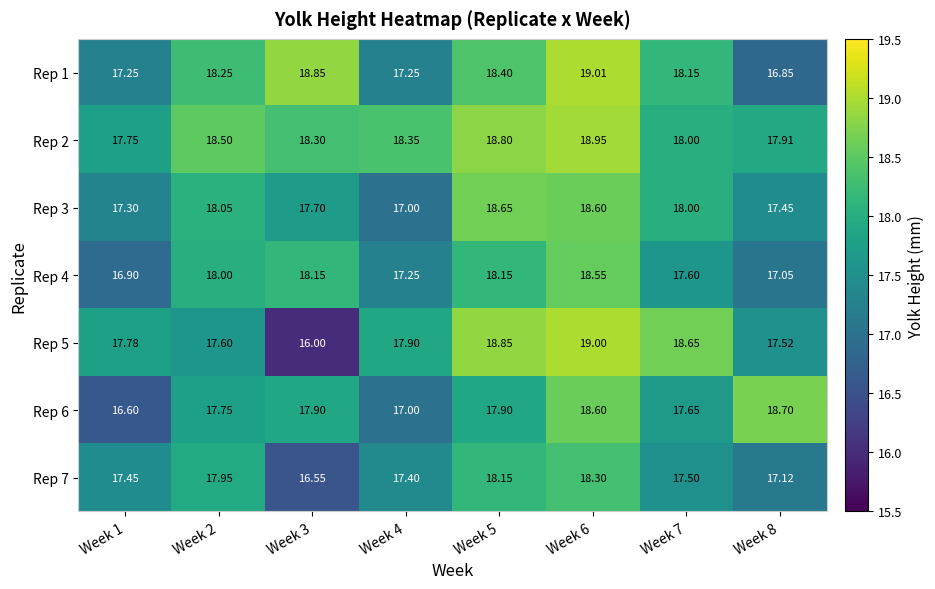

What is the smallest value displayed?

16.0